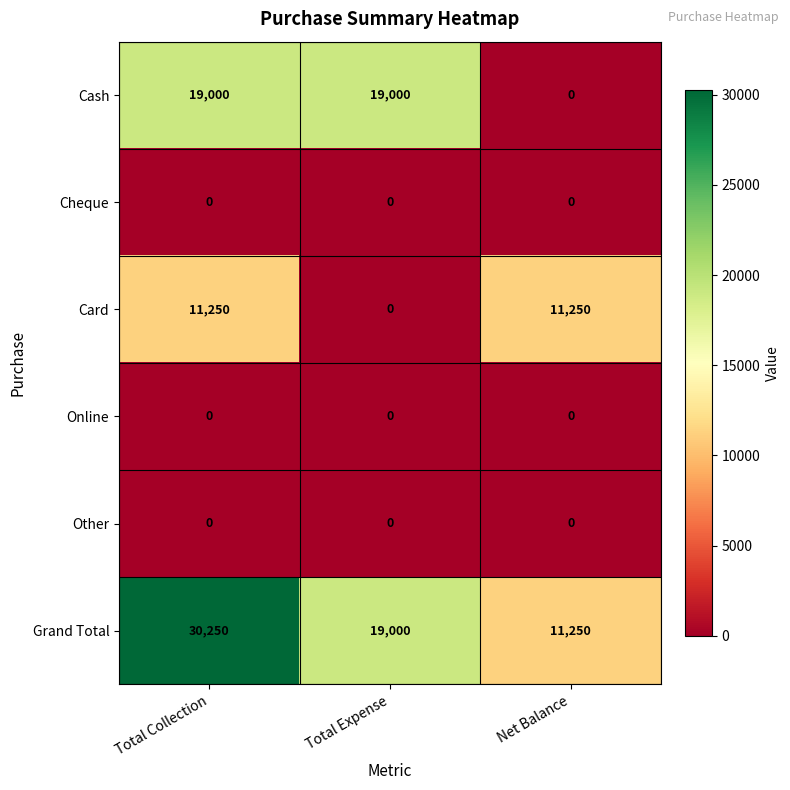

Which series has the largest total across all categories?

Grand Total